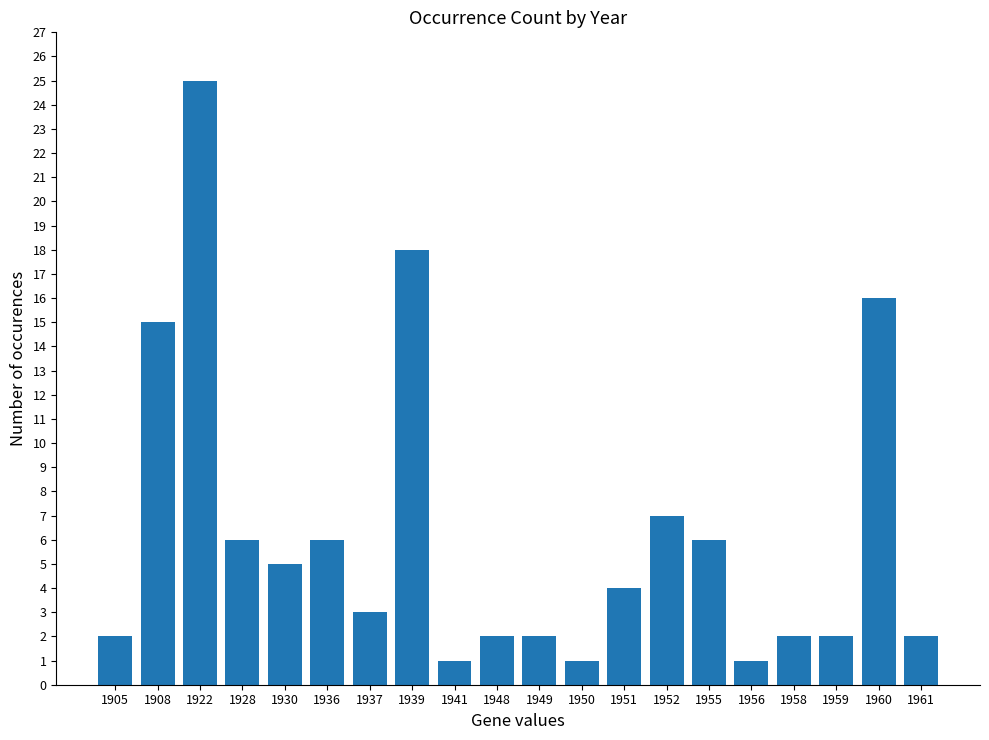

What is the value of the 20th bar from the left?

2